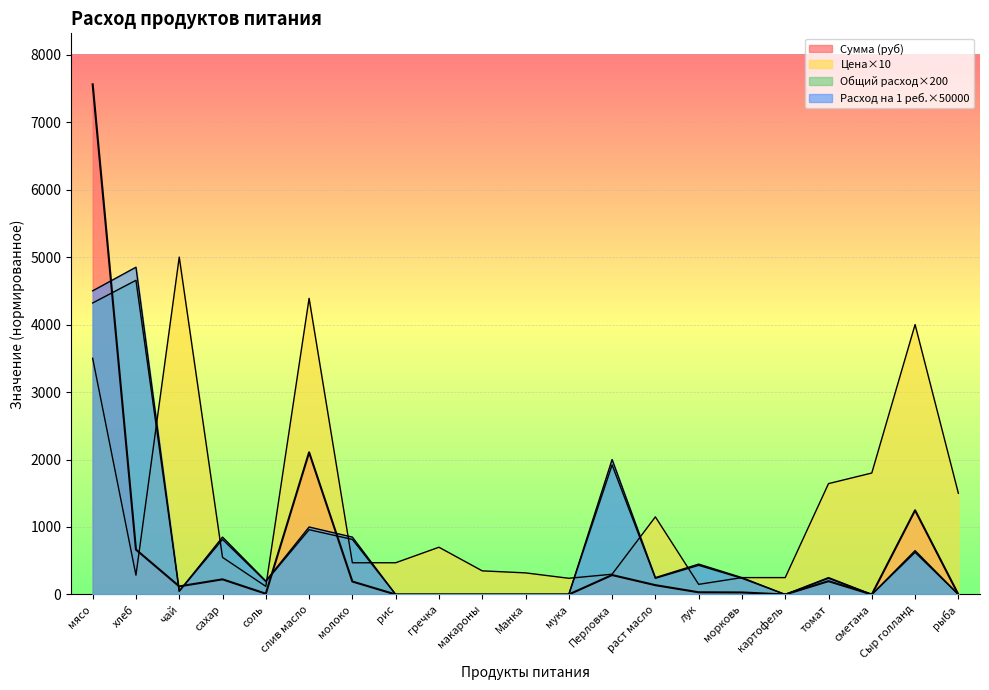

The Расход на 1 реб. series shows 850.0 at молоко. True or false?

True